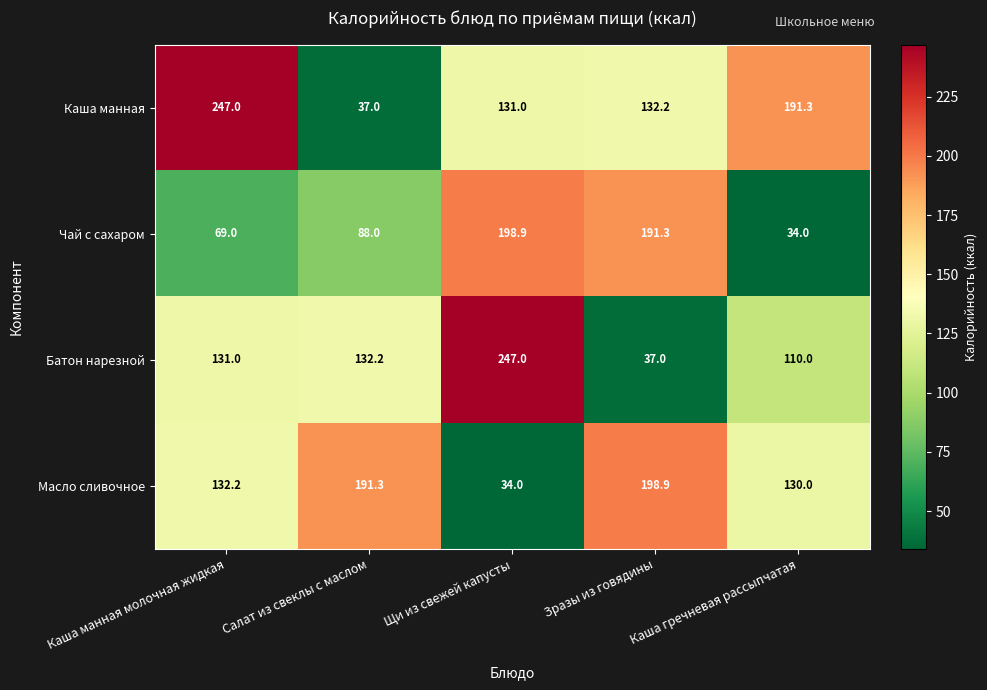

Is the value of Батон нарезной at Каша гречневая рассыпчатая greater than the value of Чай с сахаром at Каша гречневая рассыпчатая?

Yes